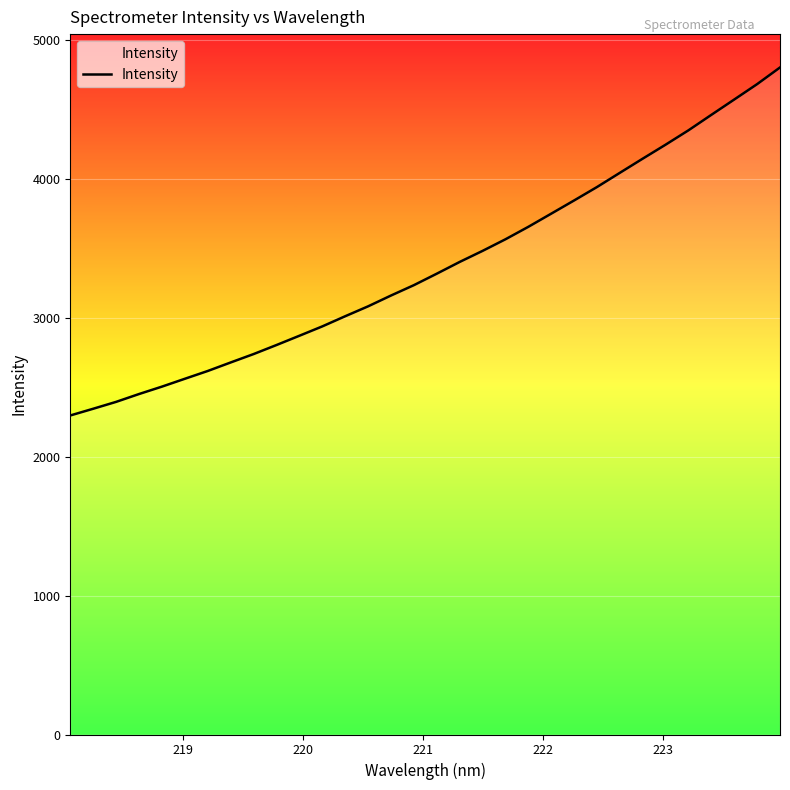

What is the average value?

3373.1